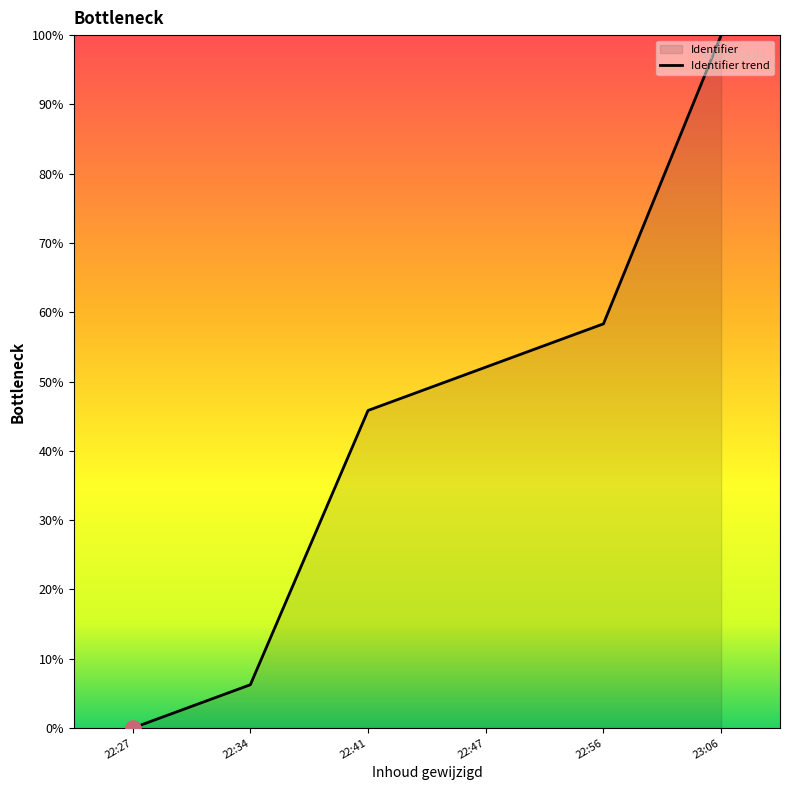

Which has a higher value, 23:06 or 22:47?

23:06